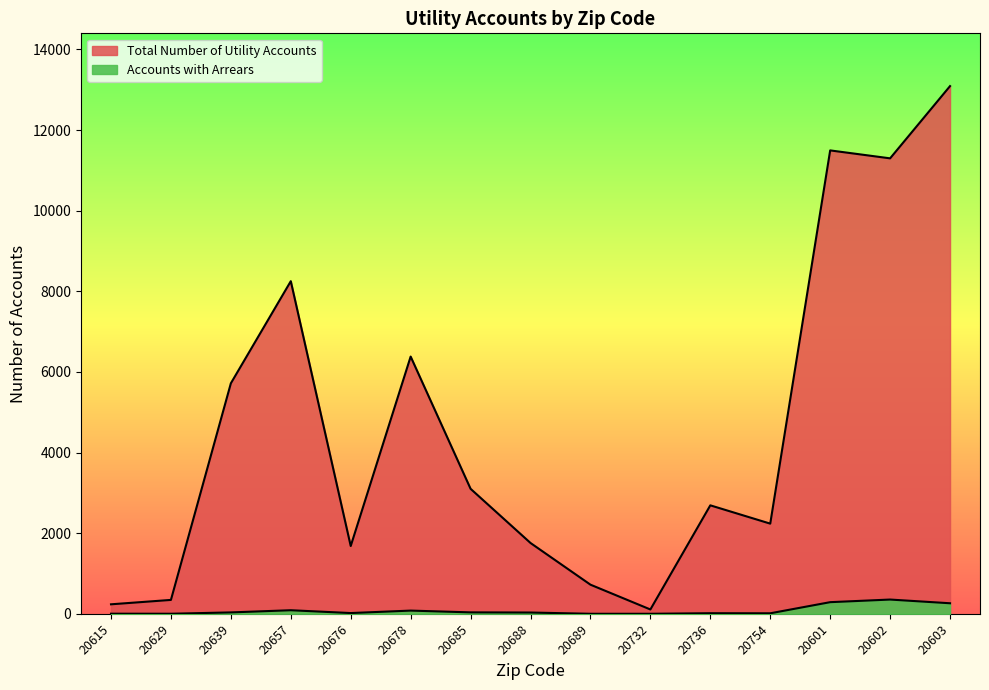

In Total Number of Utility Accounts, how many points are lower than both neighbors (excluding endpoints)?

4